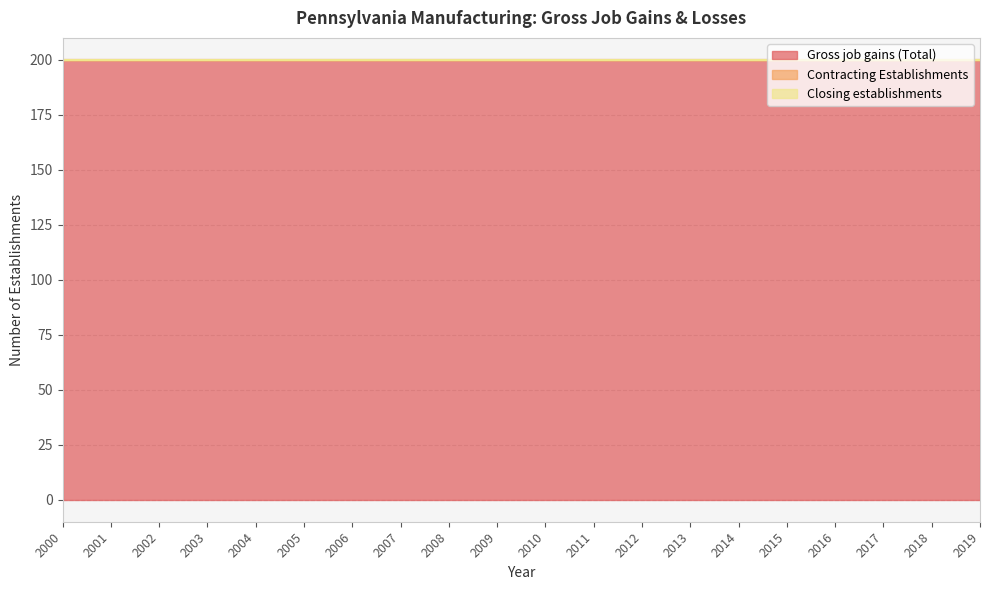

What is the minimum value for Gross job gains (Total)?

200